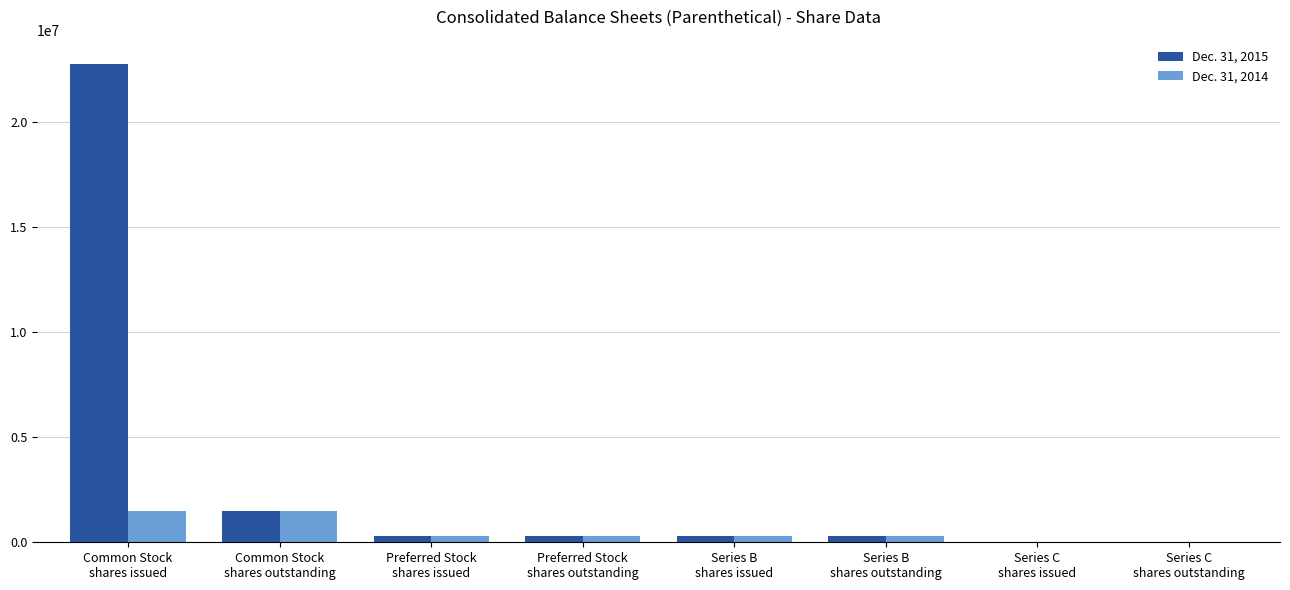

How many categories are shown in the chart?

8